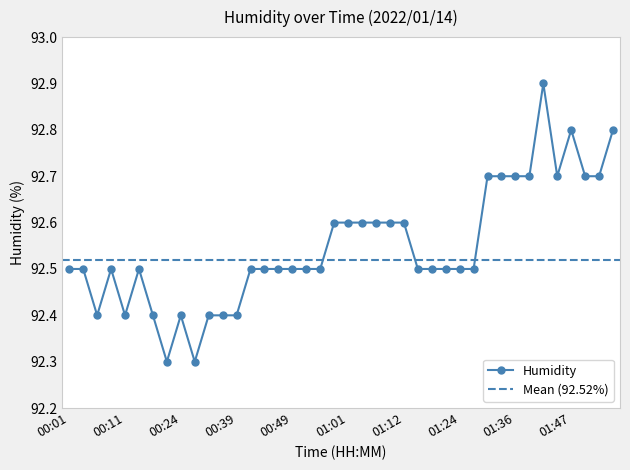

True or false: Humidity has more than 1 points higher than both neighbors.

True